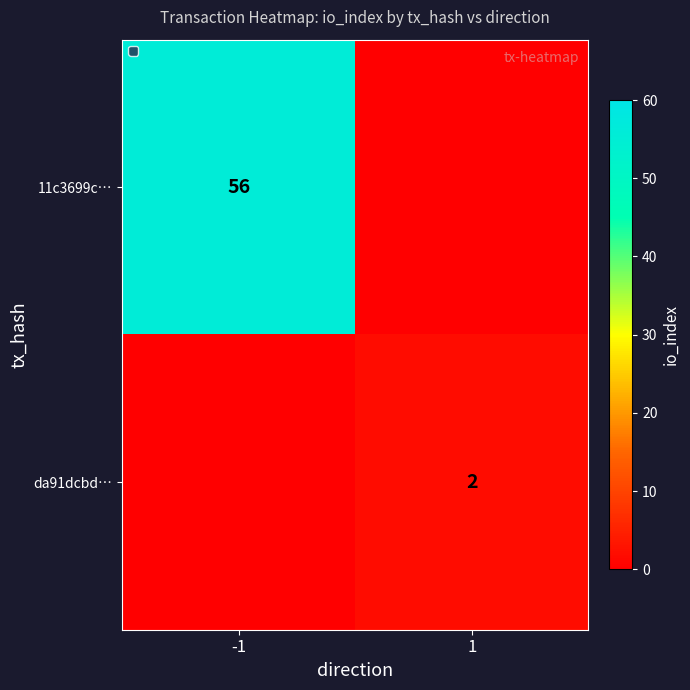

Is it true that 11c3699c… equals 79 at -1?

False